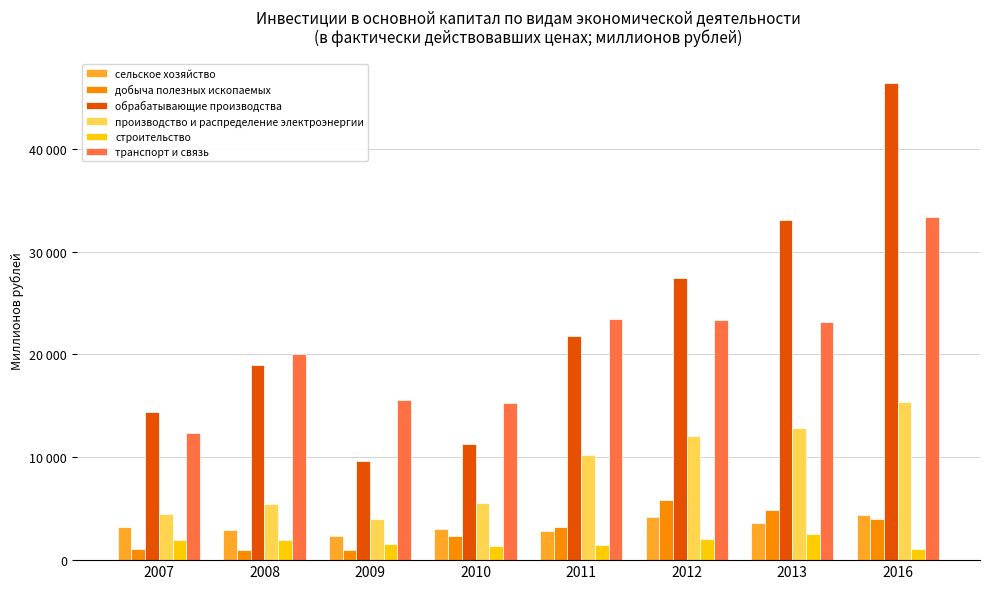

Between 2010 and 2011, which series saw the biggest shift?

обрабатывающие производства